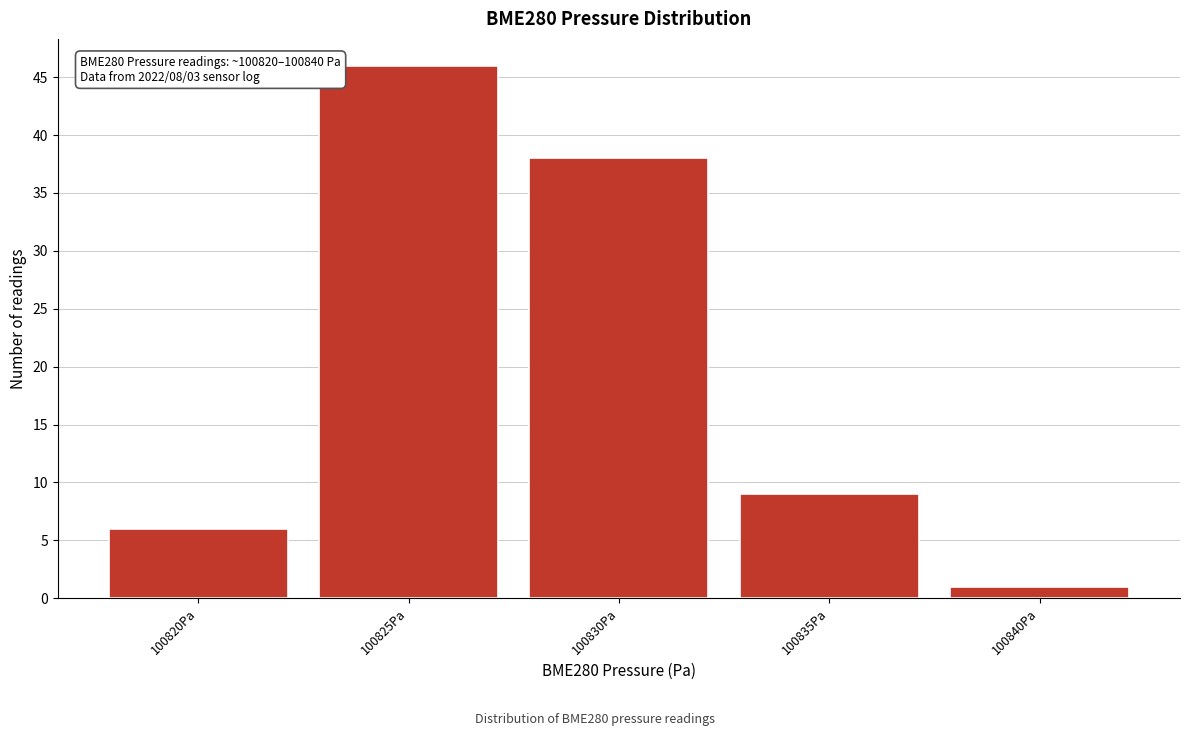

Reading left to right, transcribe all the data shown in this chart.

100820Pa=6	100825Pa=46	100830Pa=38	100835Pa=9	100840Pa=1